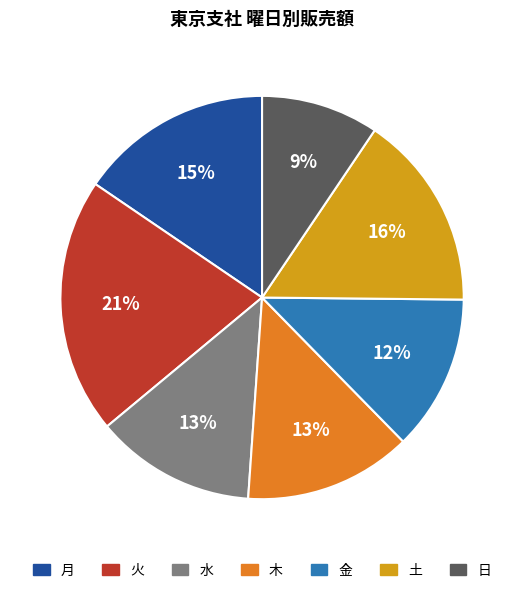

Does any single category account for the majority?

No